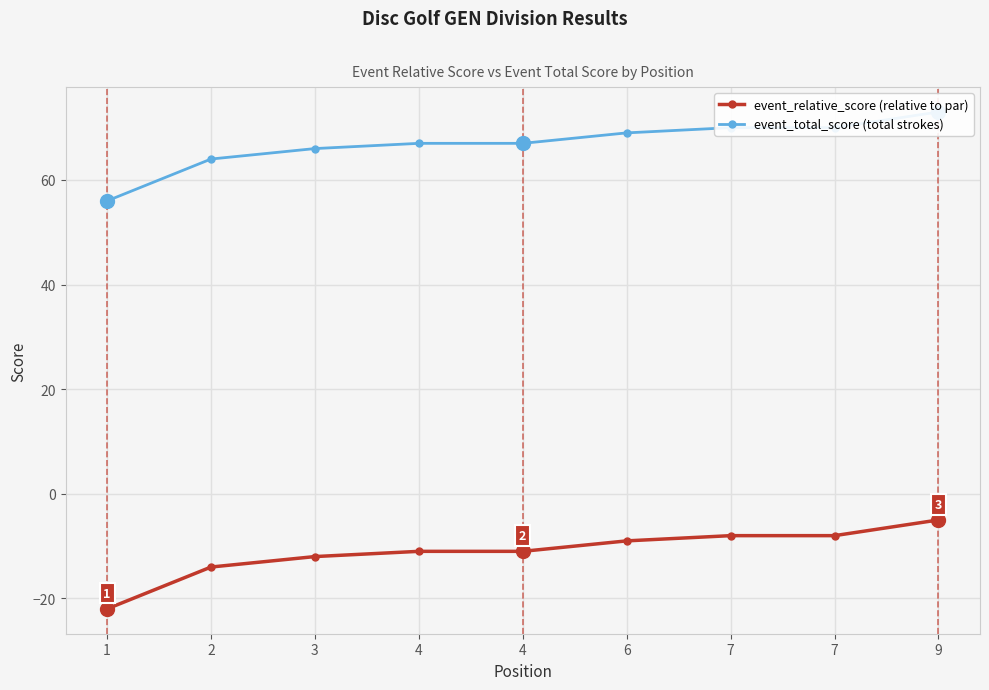

Which category has the lowest value across all series?

1